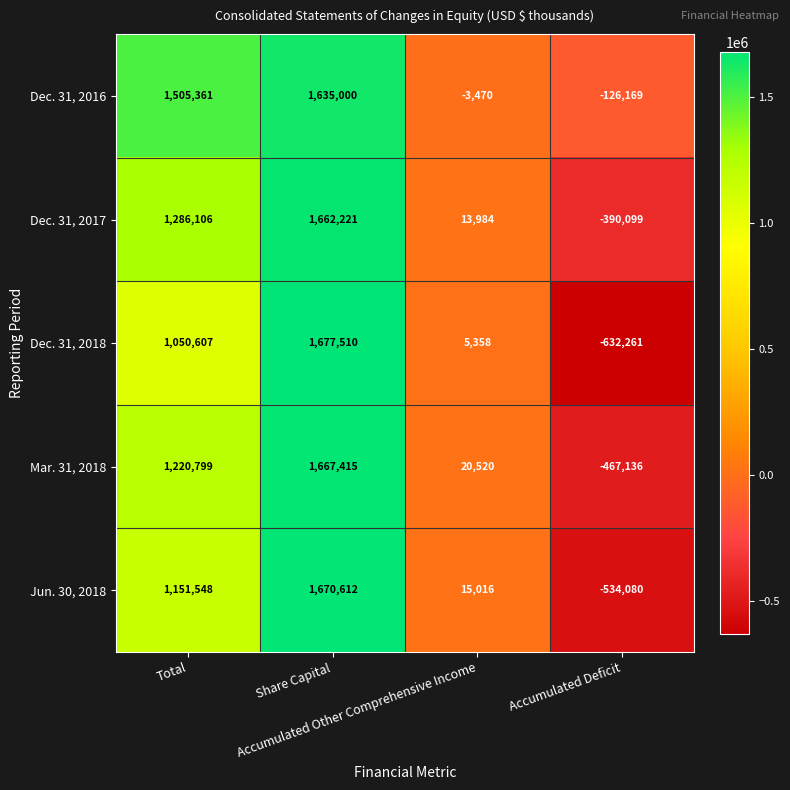

What is the maximum value shown in the chart?

1677510